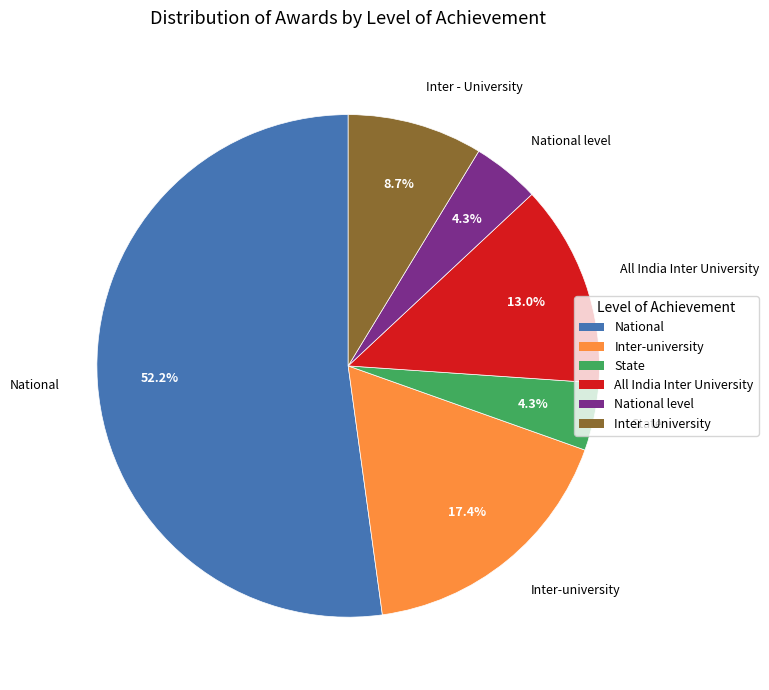

Which has a higher value, Inter - University or Inter-university?

Inter-university